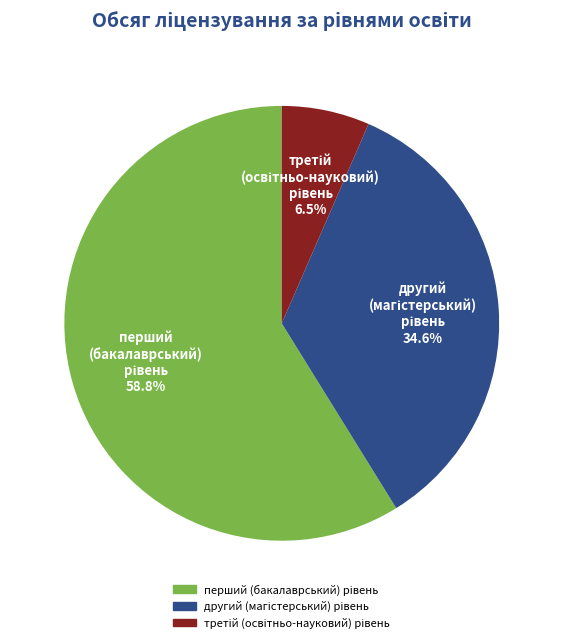

To the nearest percent, what is the difference between the largest and smallest slice percentages?

52%